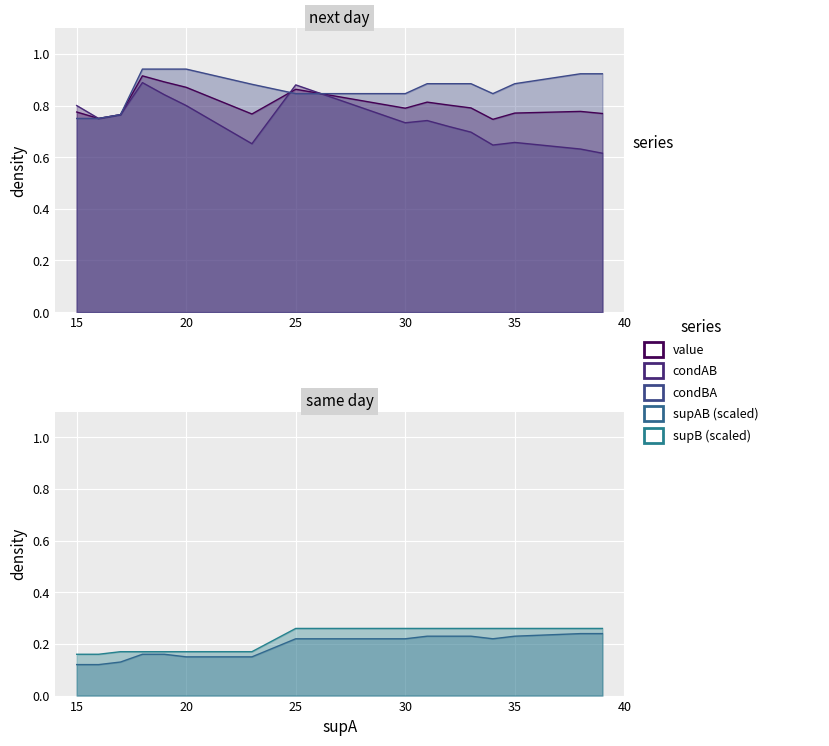

What is the difference between the second highest and minimum values in the supAB series?

0.1